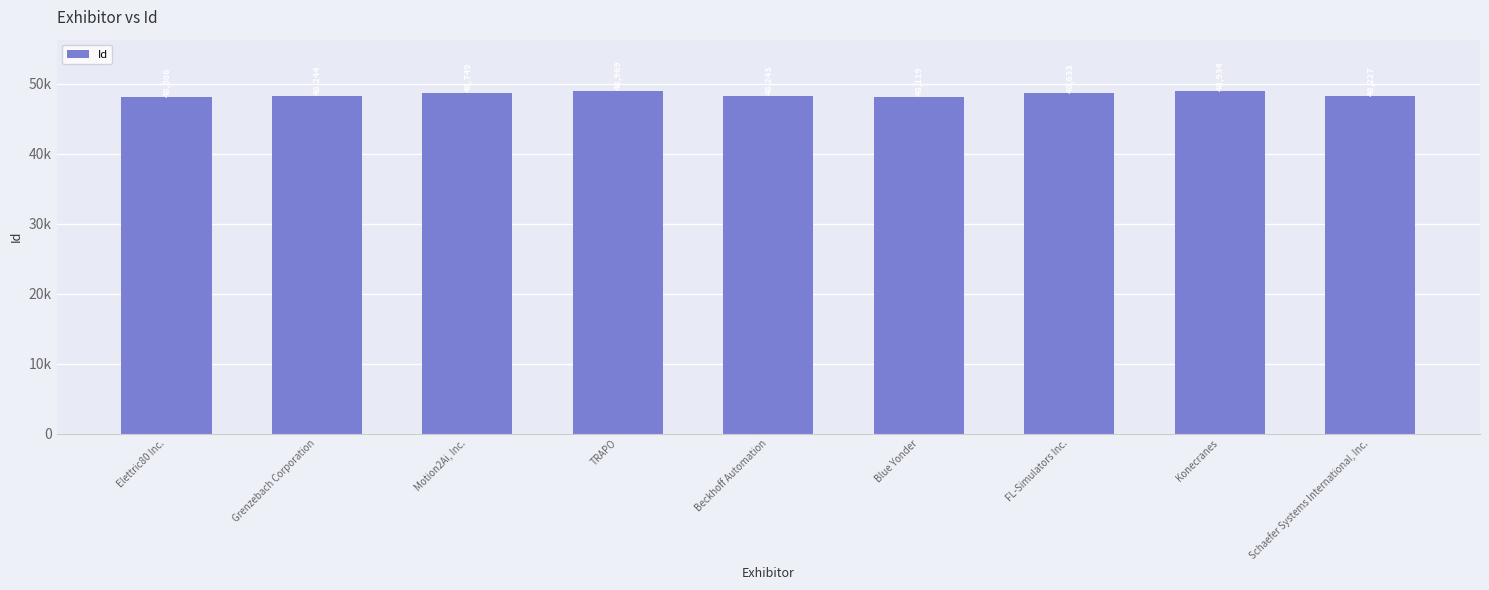

Does the chart contain stacked bars?

No